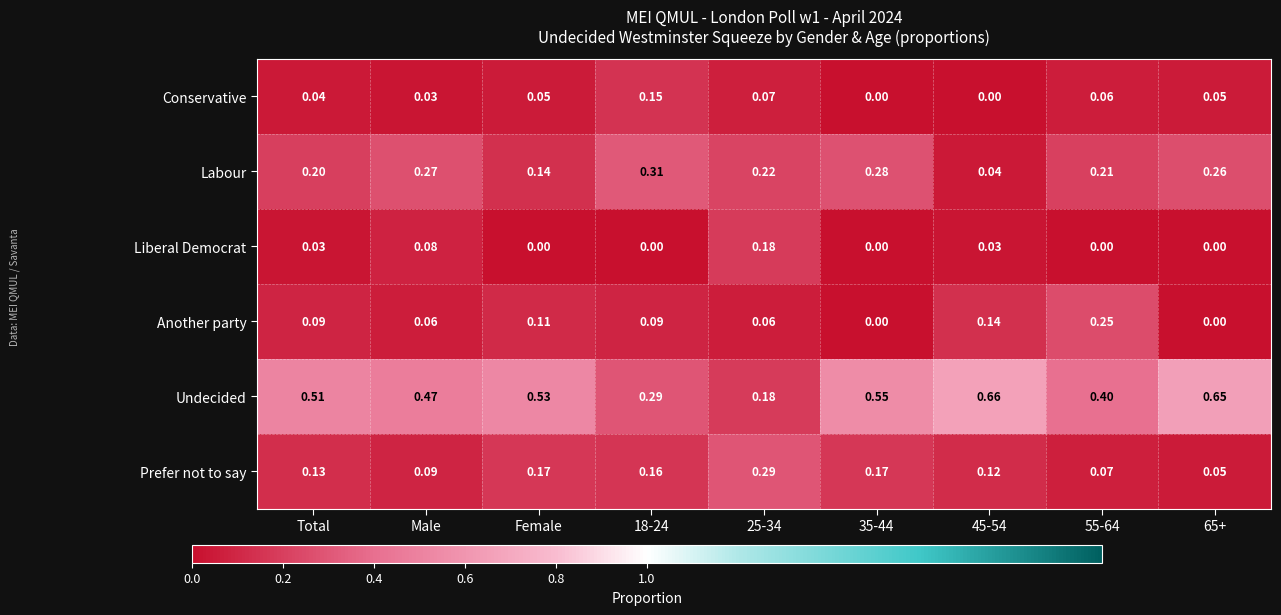

List the series in order of their peak value, highest first.

Undecided, Labour, Prefer not to say, Another party, Liberal Democrat, Conservative